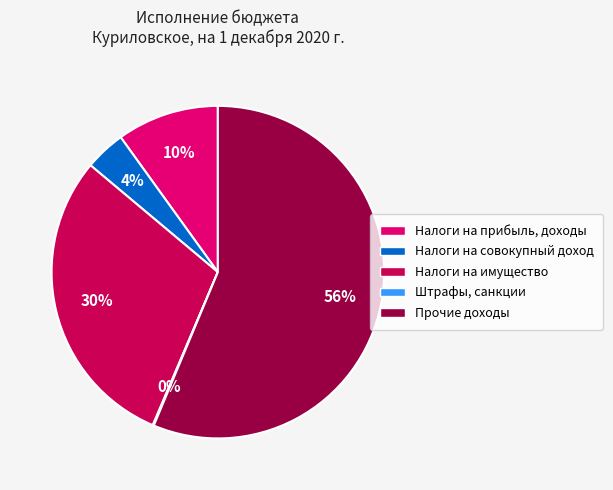

To the nearest percent, what is the combined percentage of Налоги на имущество and Налоги на совокупный доход?

34%